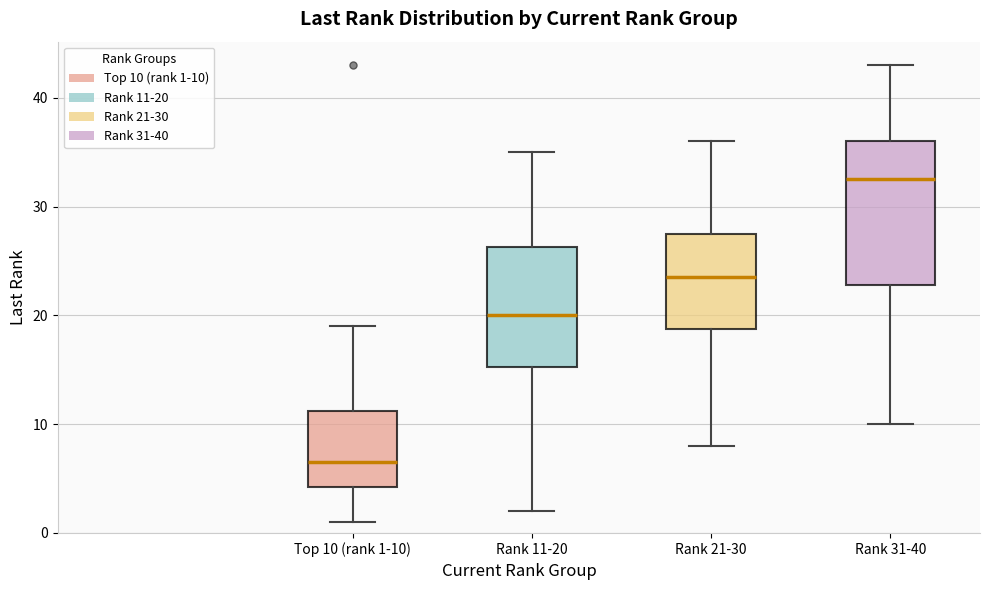

Where does the median line of the box for Rank 31-40 sit on the y-axis? The values are not printed on the chart, so give them approximately, as read against the axis.

33